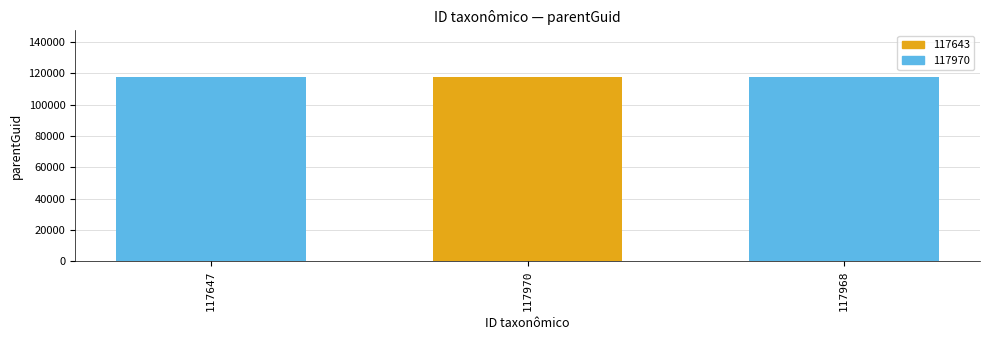

What is the label of the 3rd bar from the left?

117968